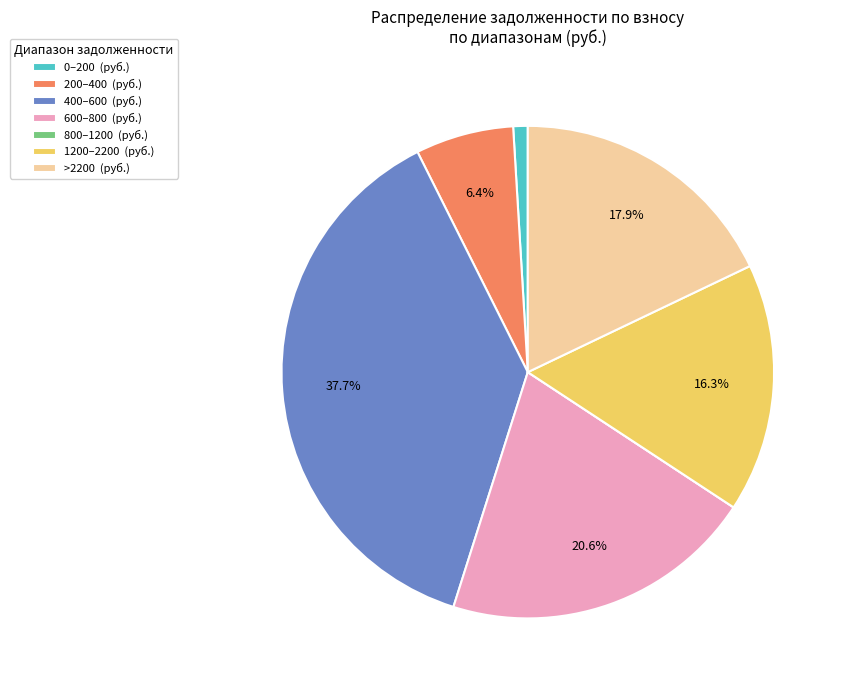

Which category has the biggest portion of the pie?

400–600 (руб.)